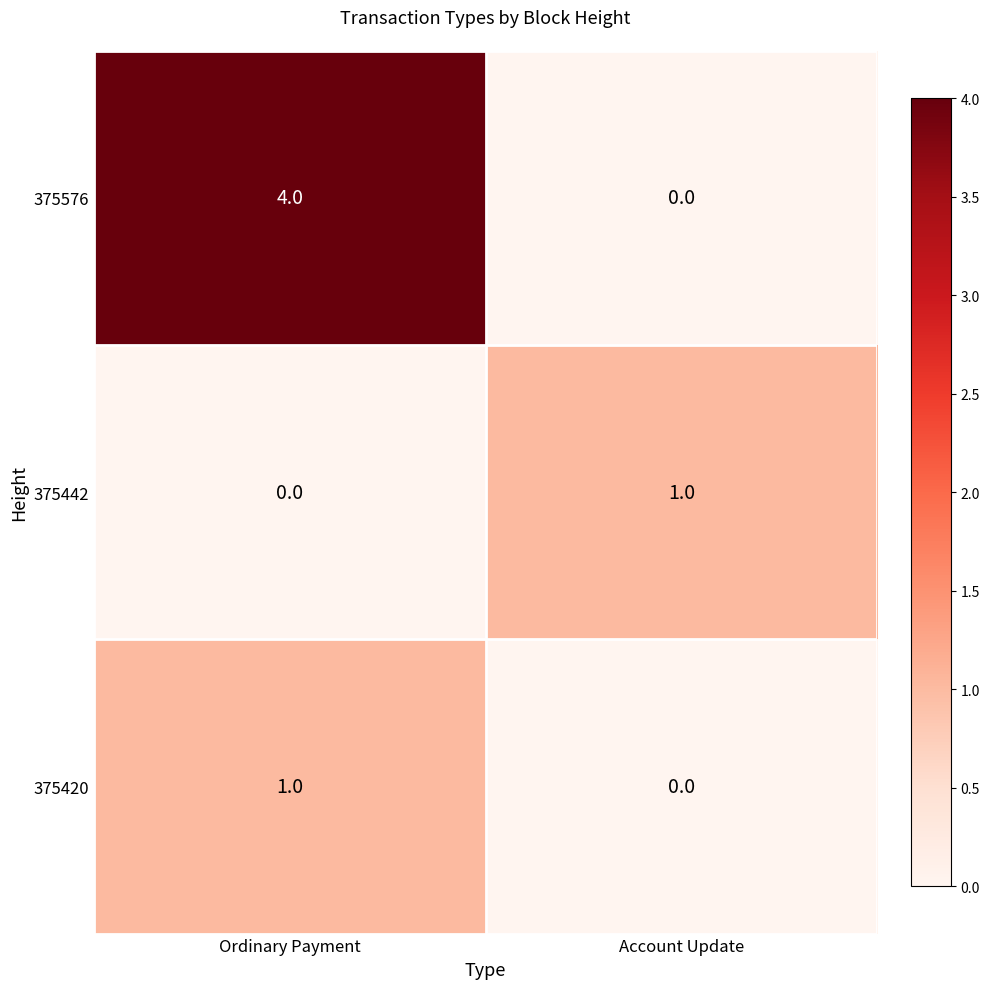

The 375420 series shows 0 at Account Update. True or false?

True